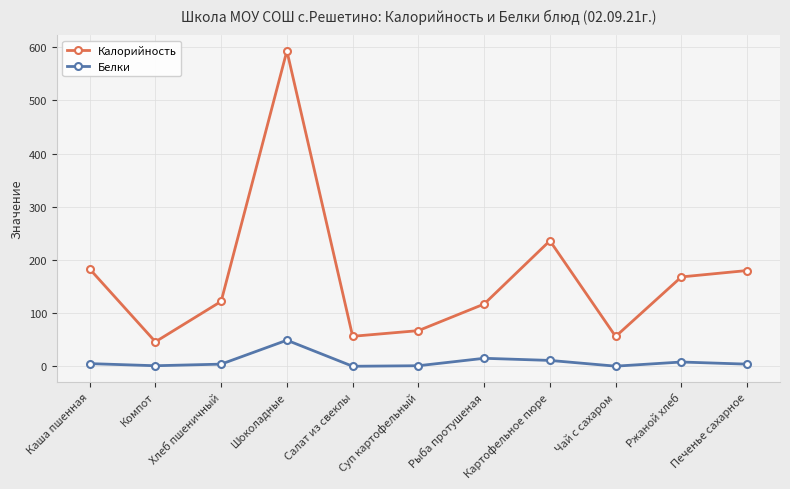

What is the difference between the second highest and minimum values in the Белки series?

15.0